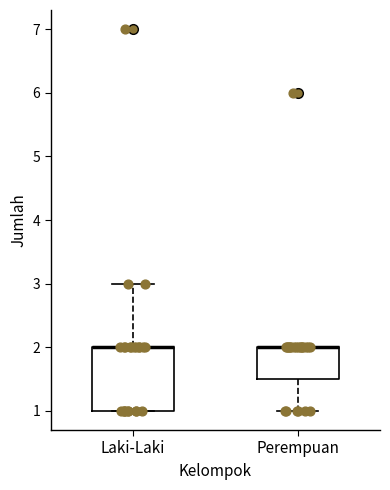

Reading left to right, read every box against the y-axis: the position of its median line, the range the box covers, and the ends of its whiskers. The values are not printed on the chart, so give them approximately, as read against the axis.

Laki-Laki: median 2.0 (drawn on the box's upper edge), box 1.0 to 2.0, whiskers 1.0 to 3.0
Perempuan: median 2.0 (drawn on the box's upper edge), box 1.5 to 2.0, whiskers 1.0 to 2.0